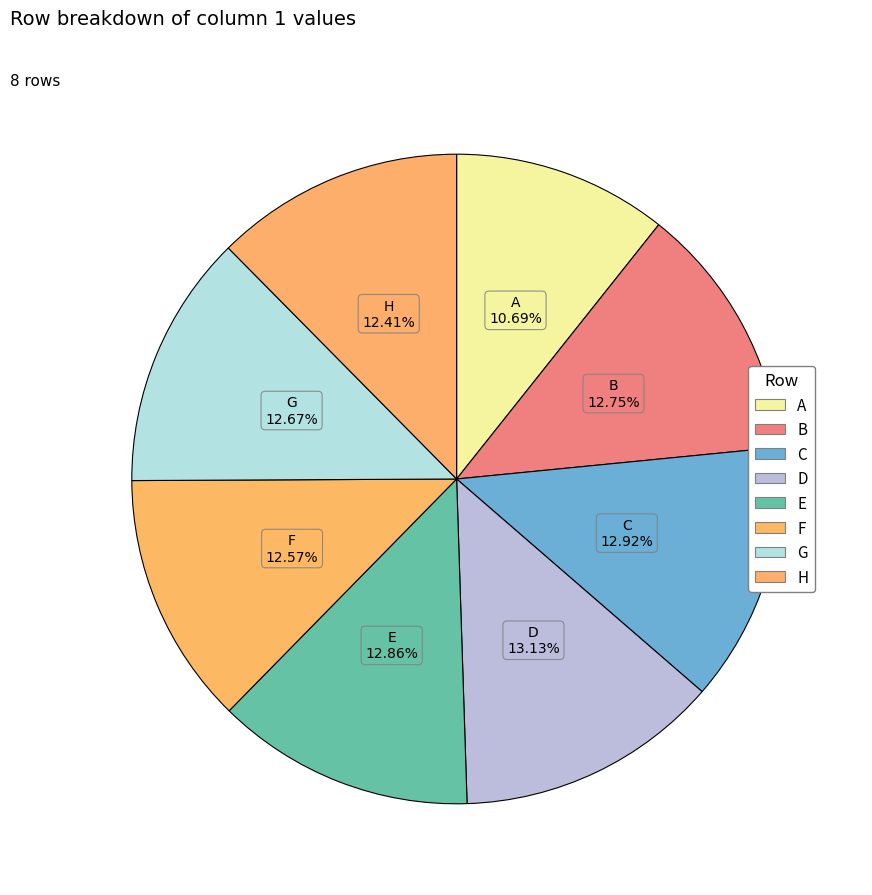

Is F the majority of the pie?

No